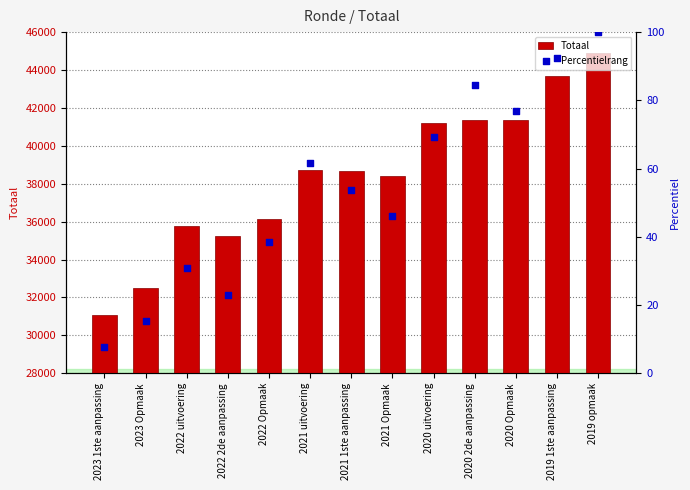

Which series reaches the minimum Y coordinate?

Percentielrang